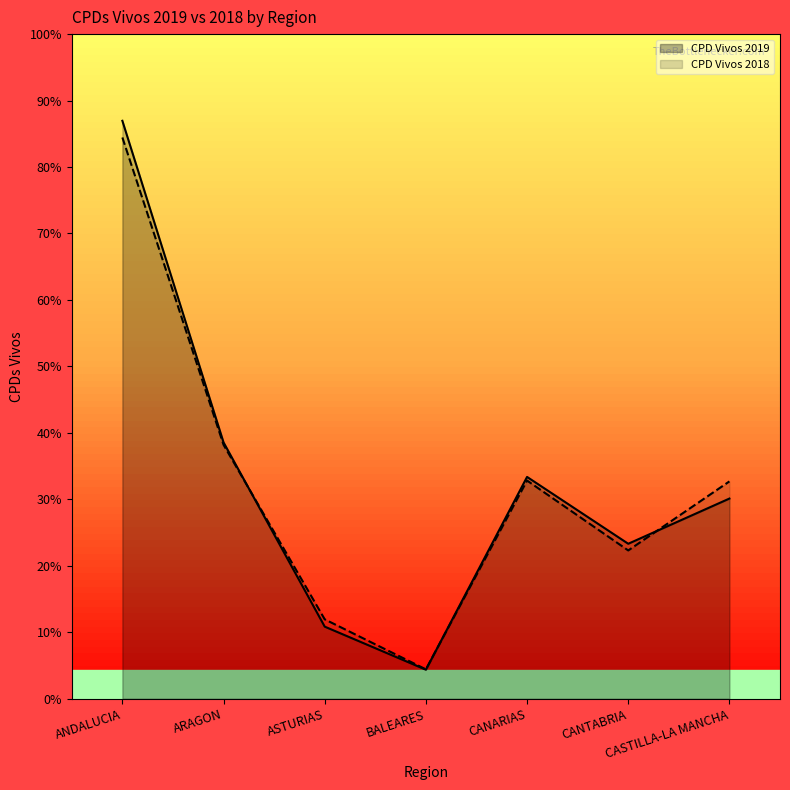

How many data points does each series have?

7